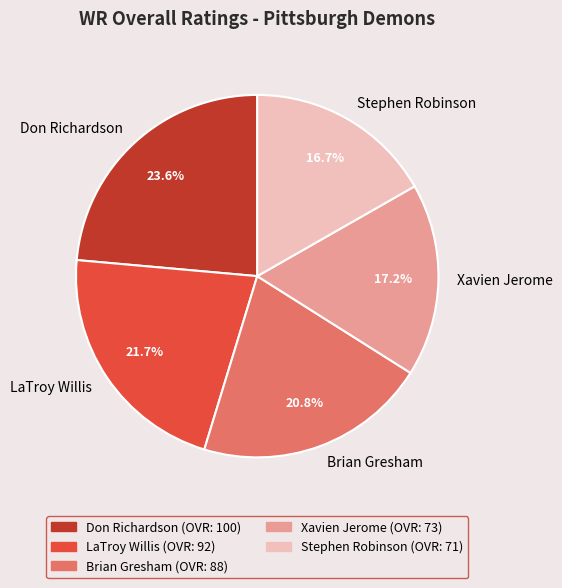

Is the sum of Don Richardson and Stephen Robinson greater than half?

No